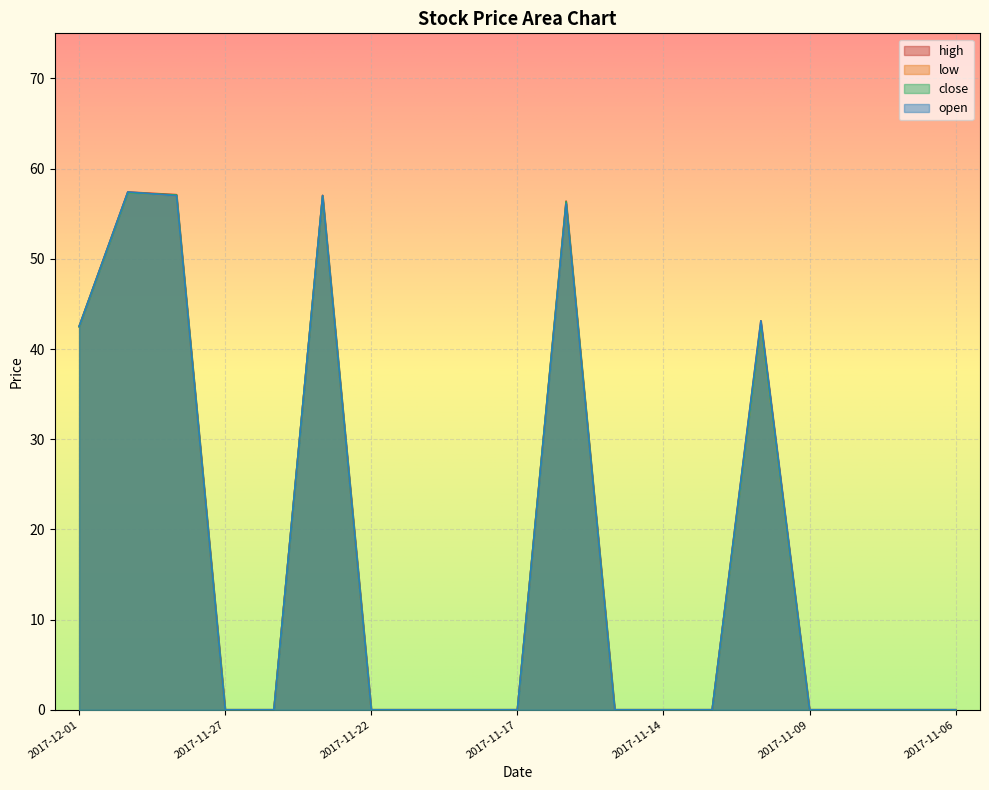

What is the average value of the high series?

16.5